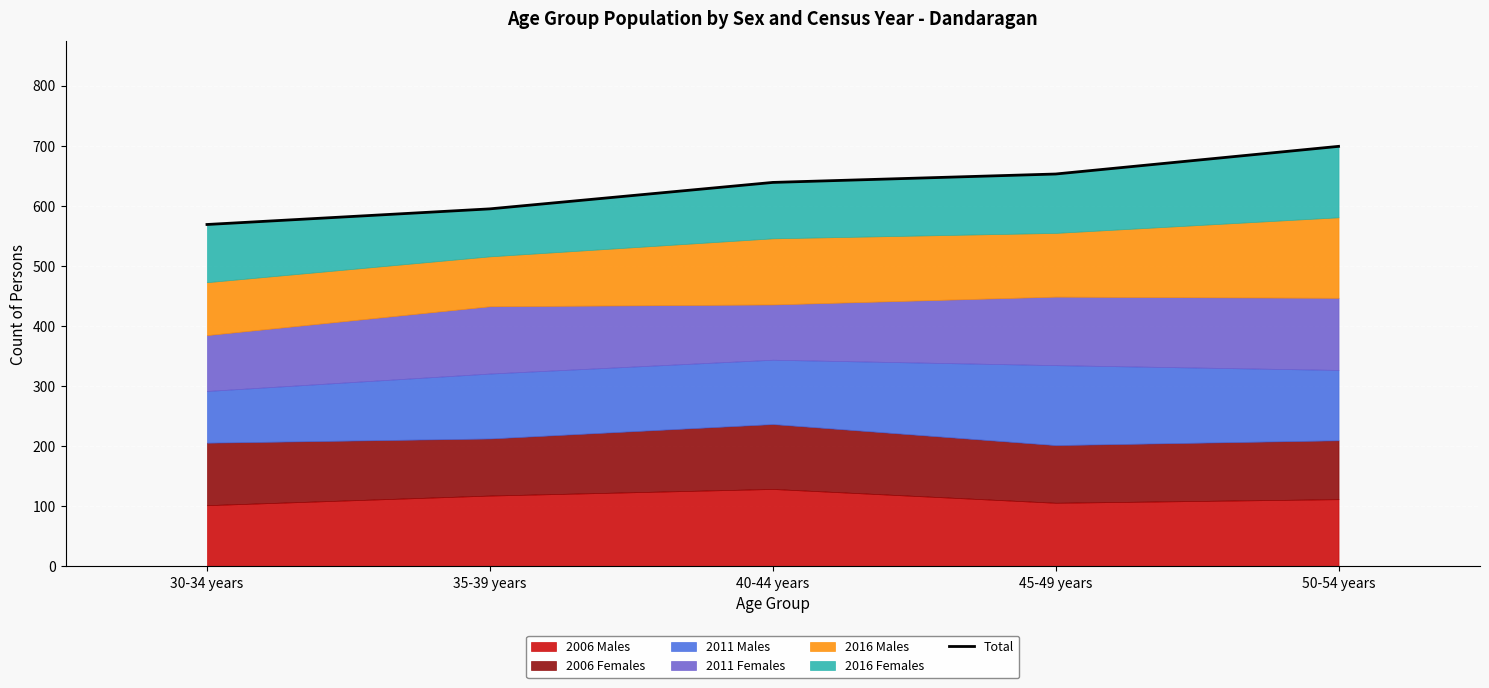

What is the change in value from 30-34 years to 50-54 years?

+130